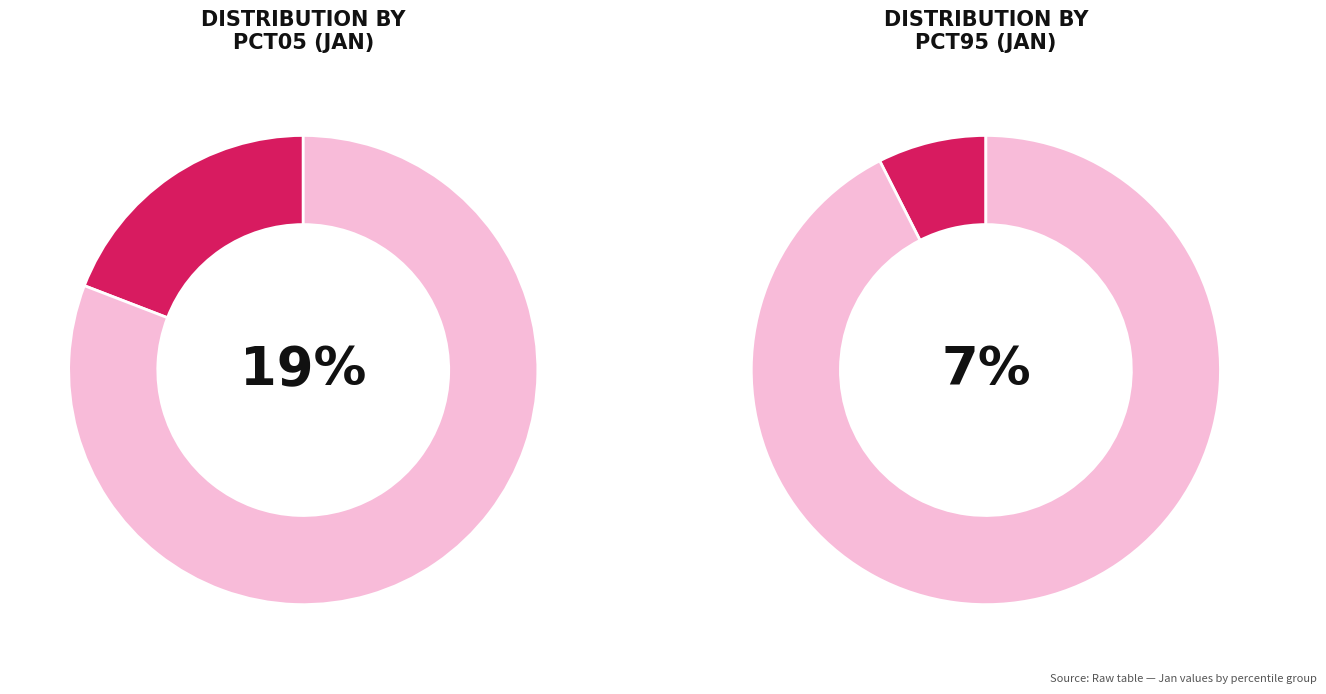

What portion of the pie excludes pct25?

90.3%